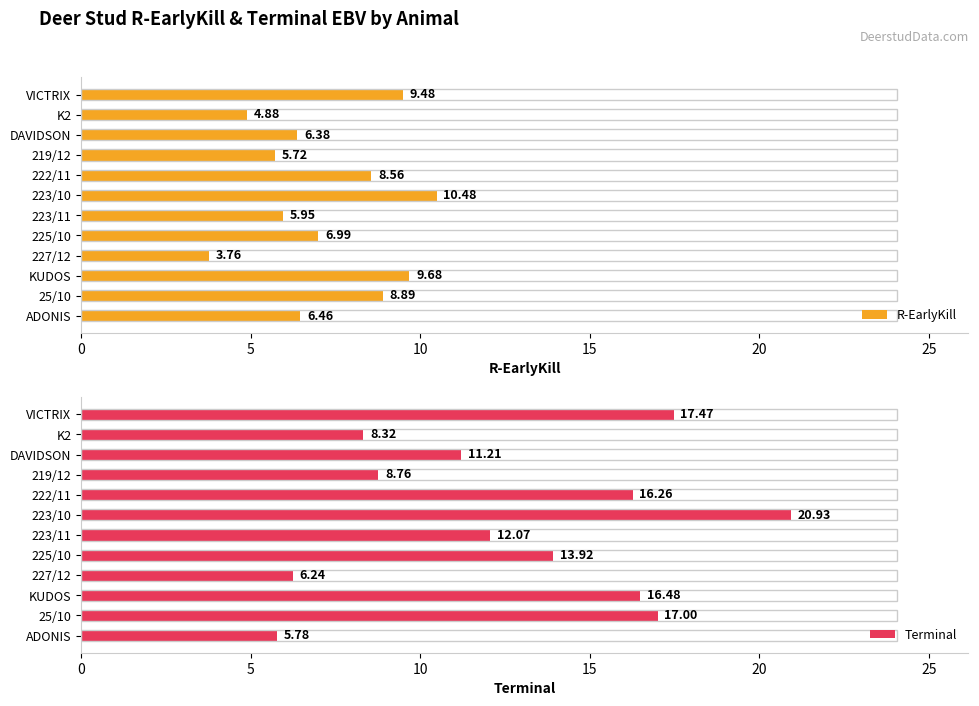

Are the bars horizontal?

Yes